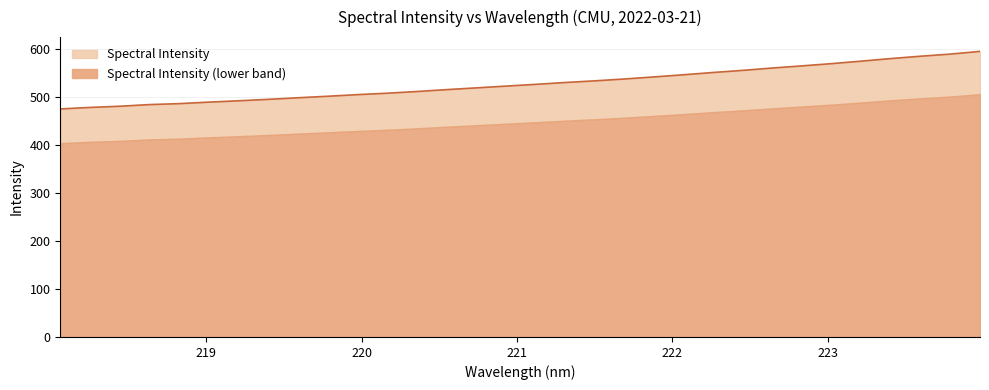

What position from the left is 218.442?

3